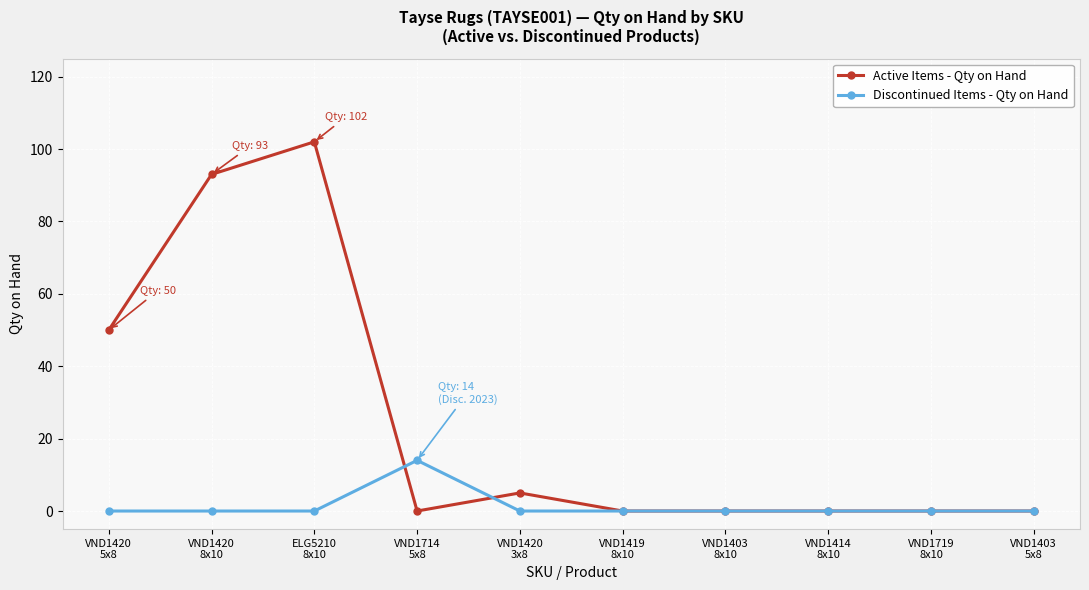

Rank the series by their average value, from highest to lowest.

Active Items - Qty on Hand, Discontinued Items - Qty on Hand